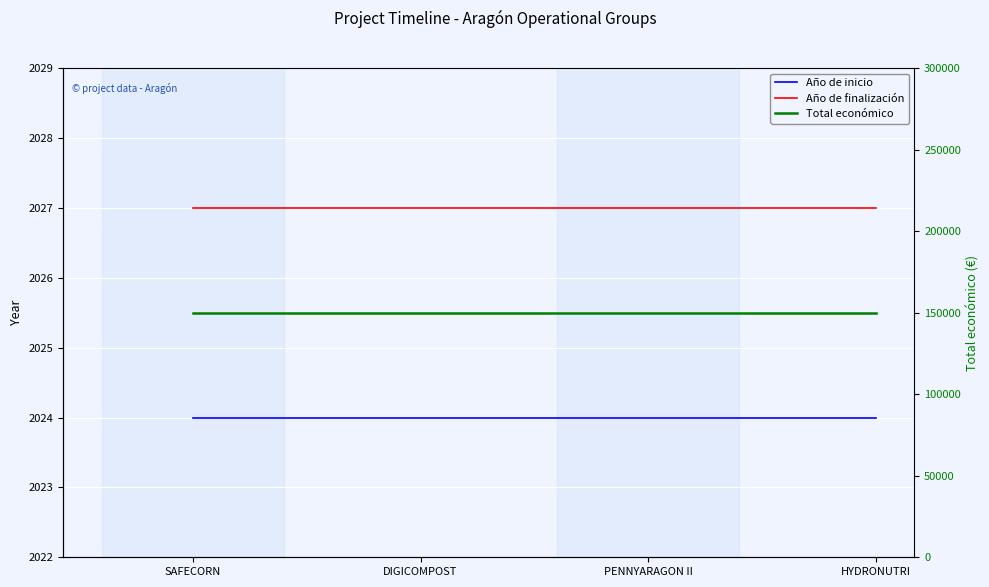

List the labels in order of Total económico value, smallest first.

SAFECORN, DIGICOMPOST, PENNYARAGON II, HYDRONUTRI